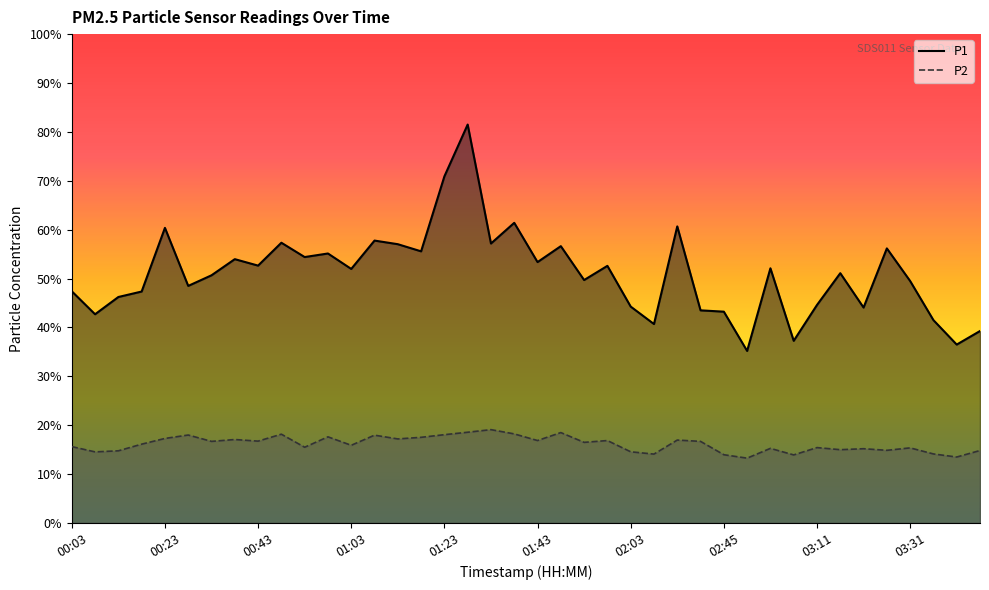

What is the lowest value of the P1 series?

35.2